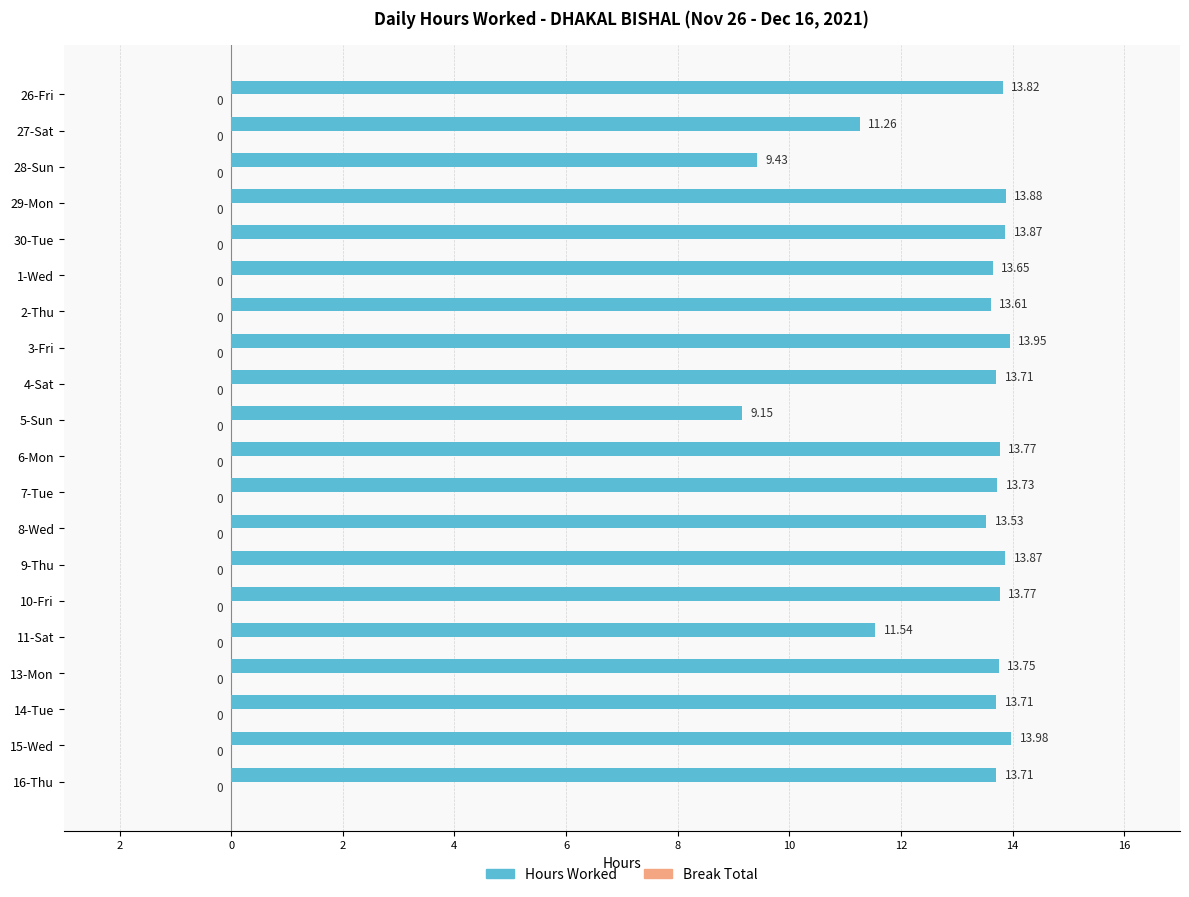

Are the bars horizontal?

Yes